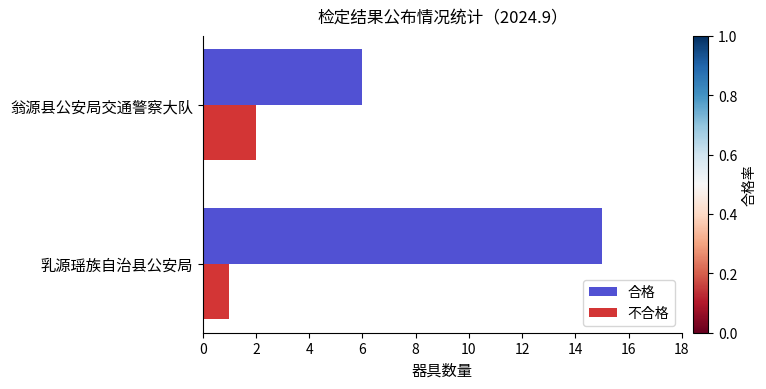

Where is 合格 nearest to the value 10?

翁源县公安局交通警察大队